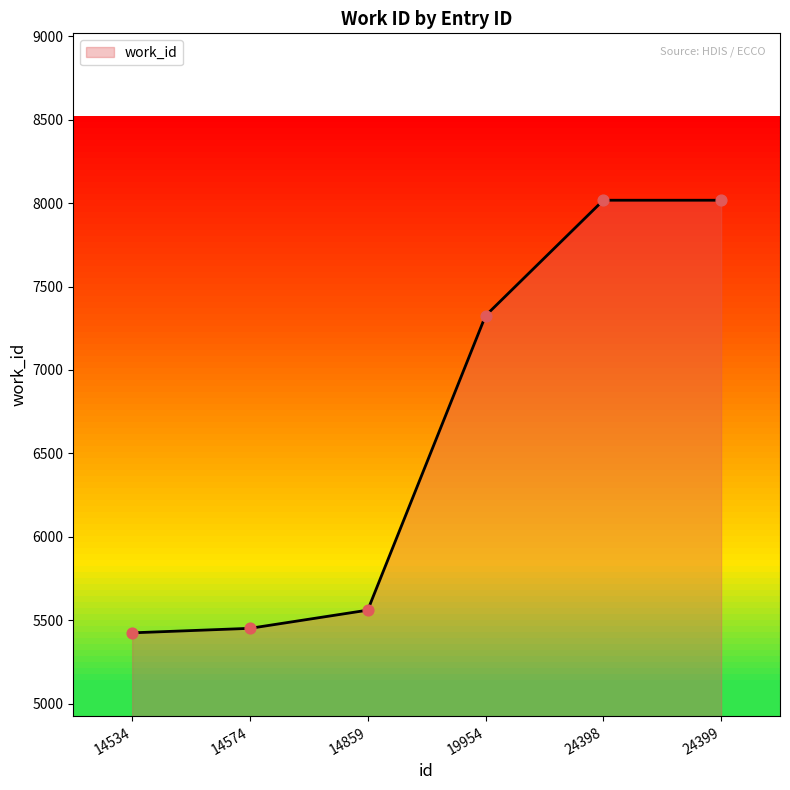

Between 14859 and 24398, which is larger?

24398